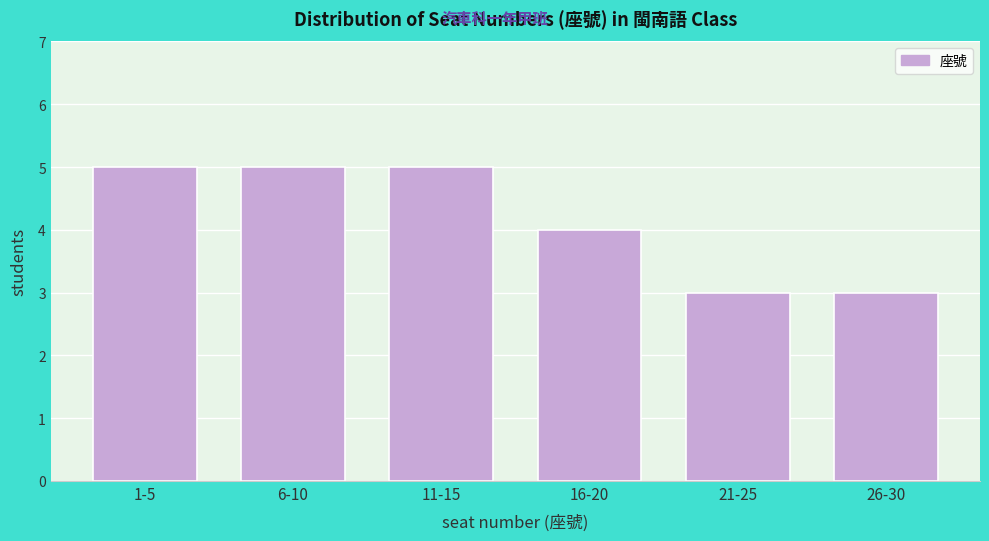

Reading left to right, extract all data points from this chart.

5	5	5	4	3	3